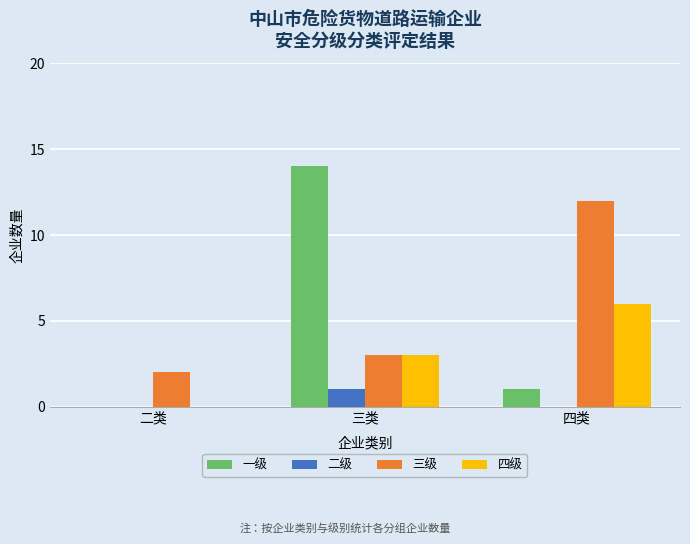

Which series changed the most between 二类 and 四类?

三级